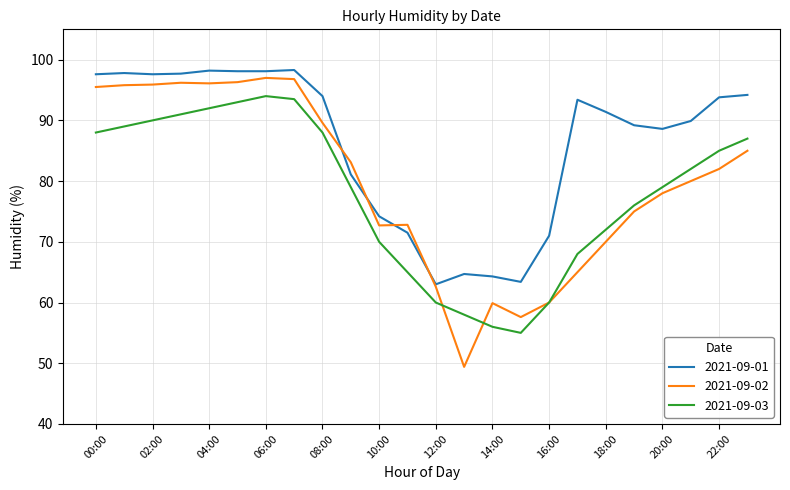

Rank the series by their average value, from lowest to highest.

2021-09-03, 2021-09-02, 2021-09-01